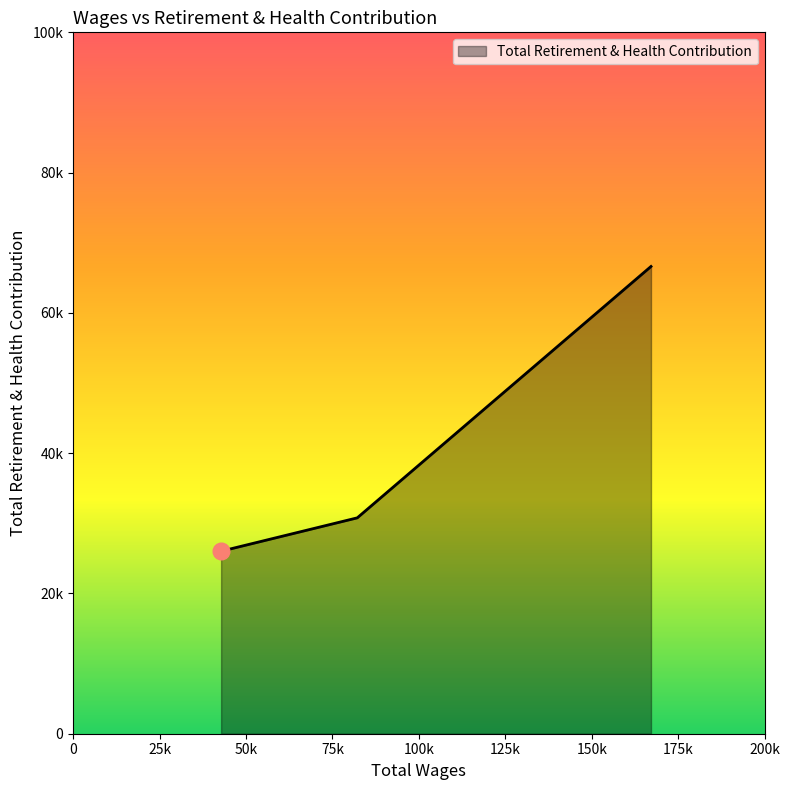

Rank the categories by value from highest to lowest.

167149, 82187, 42796